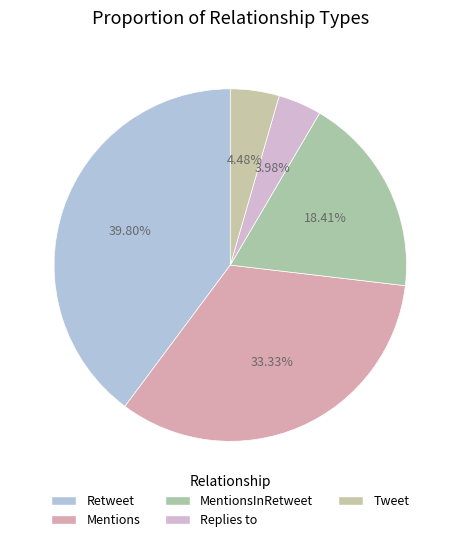

To the nearest percent, what is the difference between the Mentions and Replies to slice percentages?

29%